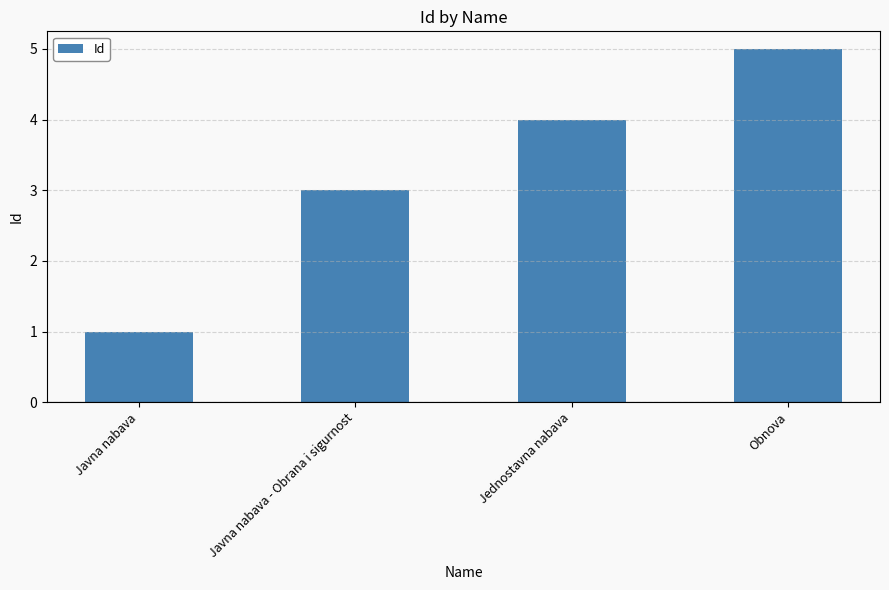

How many values are below 4?

2